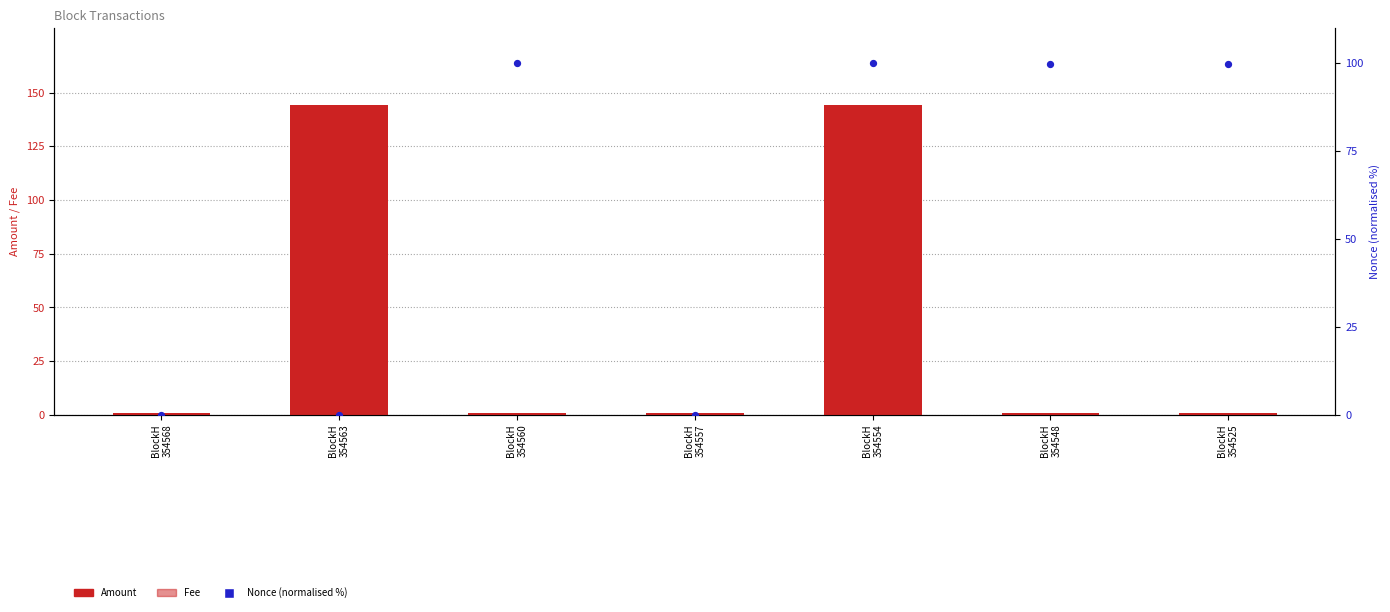

What is the total value across all series at BlockH
354548?

101.1